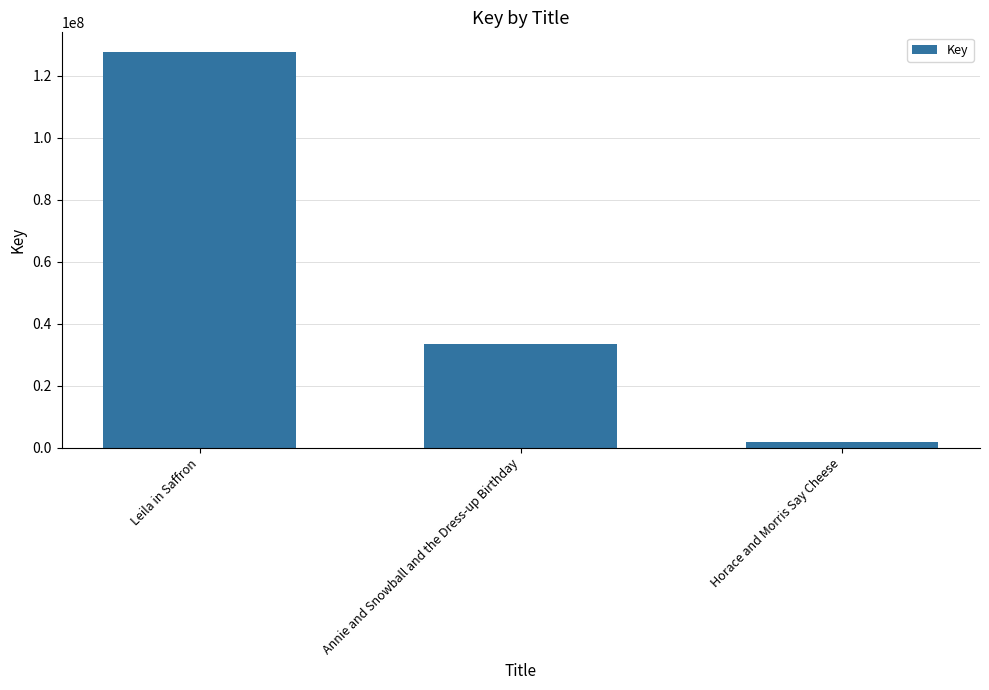

Where does the data first go above 33364797?

Leila in Saffron